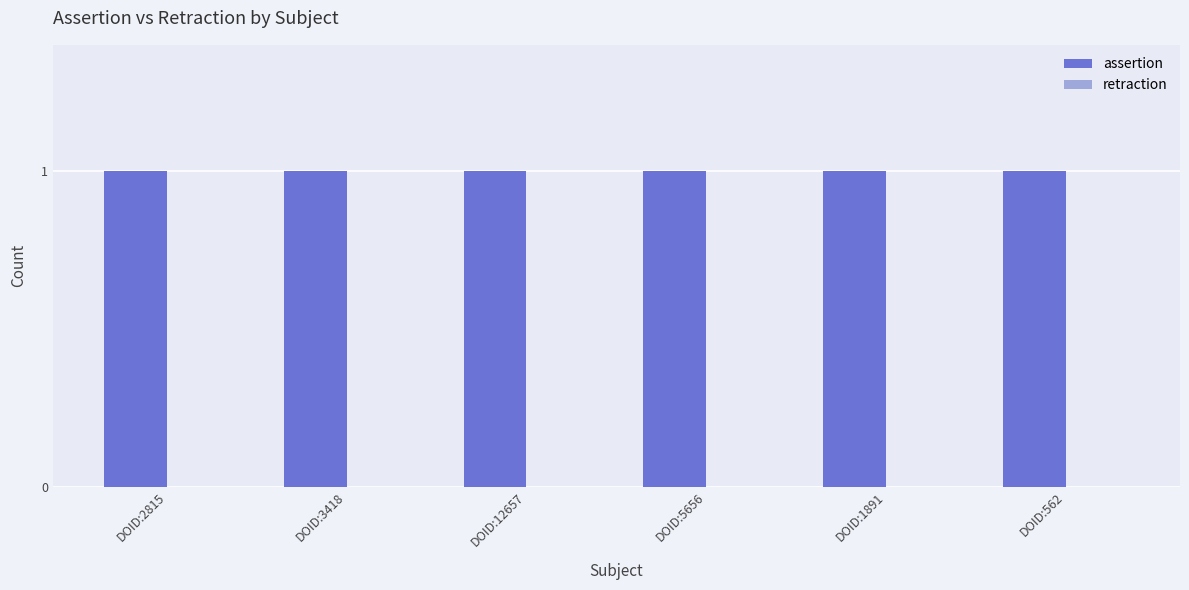

Reading right to left, list all the values displayed in this chart.

assertion: DOID:562=1	DOID:1891=1	DOID:5656=1	DOID:12657=1	DOID:3418=1	DOID:2815=1
retraction: DOID:562=0	DOID:1891=0	DOID:5656=0	DOID:12657=0	DOID:3418=0	DOID:2815=0